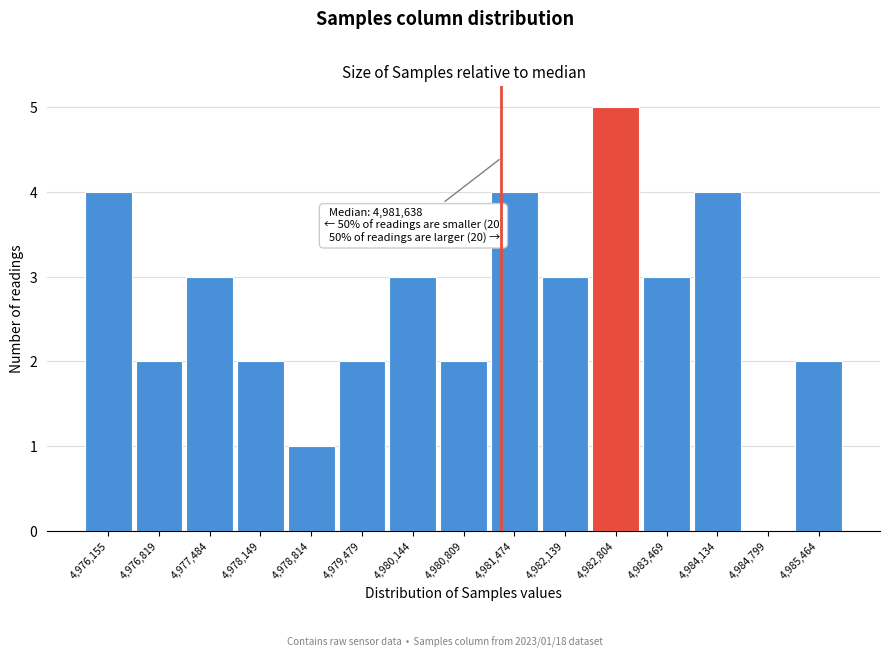

Reading right to left, transcribe all the data shown in this chart.

4,985,464=2	4,984,799=0	4,984,134=4	4,983,469=3	4,982,804=5	4,982,139=3	4,981,474=4	4,980,809=2	4,980,144=3	4,979,479=2	4,978,814=1	4,978,149=2	4,977,484=3	4,976,819=2	4,976,155=4